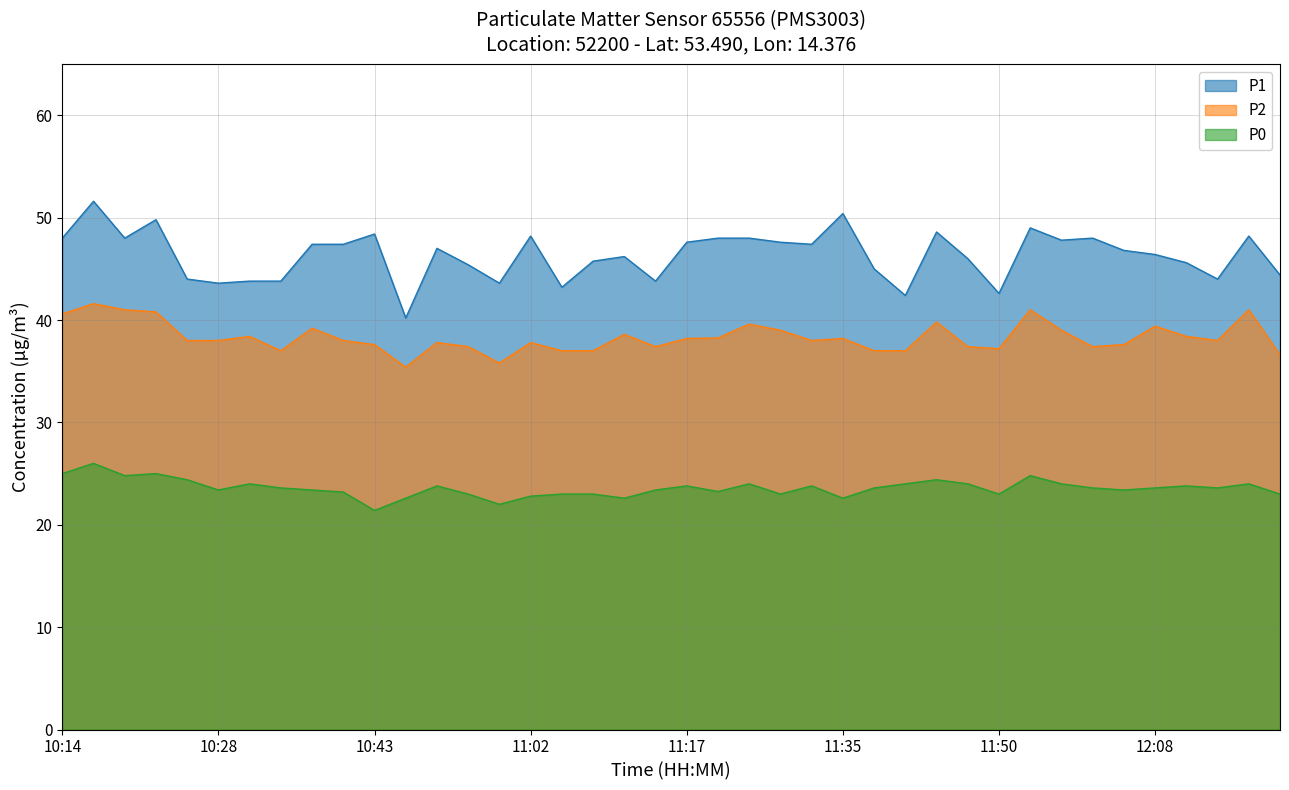

True or false: P2 and P1 cross at least once.

False